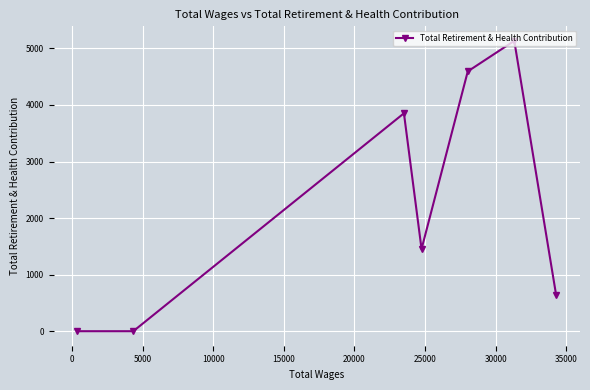

How many positive values are there?

5